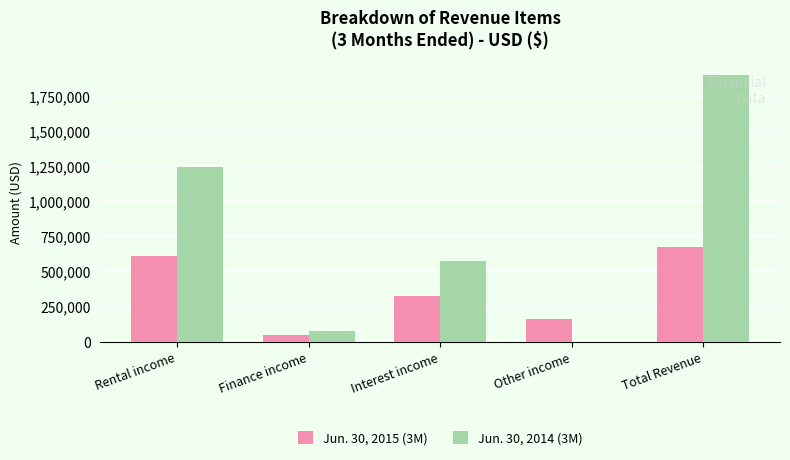

Where is Jun. 30, 2014 (3M) nearest to the value 949443?

Rental income